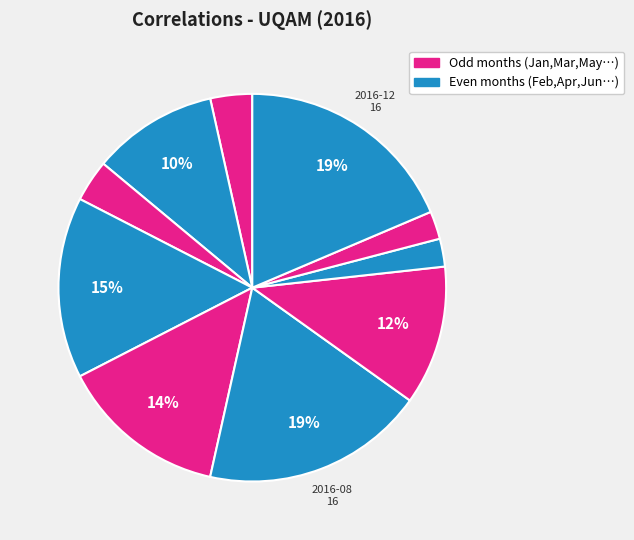

Count the number of slices in the pie.

10